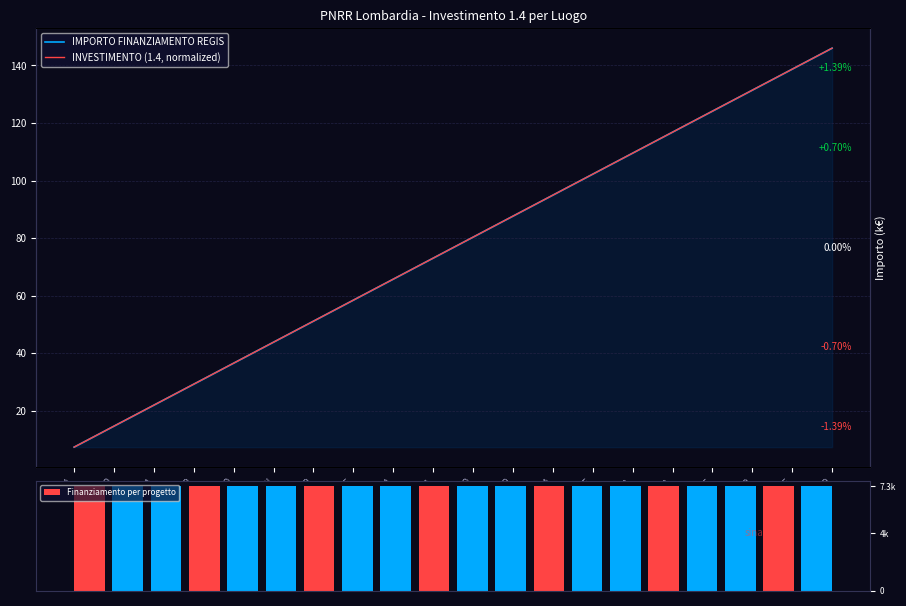

Reading left to right, list all the values displayed in this chart.

IMPORTO FINANZIAMENTO REGIS: 7.3	14.6	21.9	29.2	36.5	43.8	51.1	58.4	65.7	73.0	80.3	87.6	94.9	102.2	109.5	116.8	124.1	131.4	138.7	146.0
INVESTIMENTO (1.4, normalized): 7.3	14.6	21.9	29.2	36.5	43.8	51.1	58.4	65.7	73.0	80.3	87.6	94.9	102.2	109.5	116.8	124.1	131.4	138.7	146.0
Finanziamento per progetto: 7301.0	7301.0	7301.0	7301.0	7301.0	7301.0	7301.0	7301.0	7301.0	7301.0	7301.0	7301.0	7301.0	7301.0	7301.0	7301.0	7301.0	7301.0	7301.0	7301.0